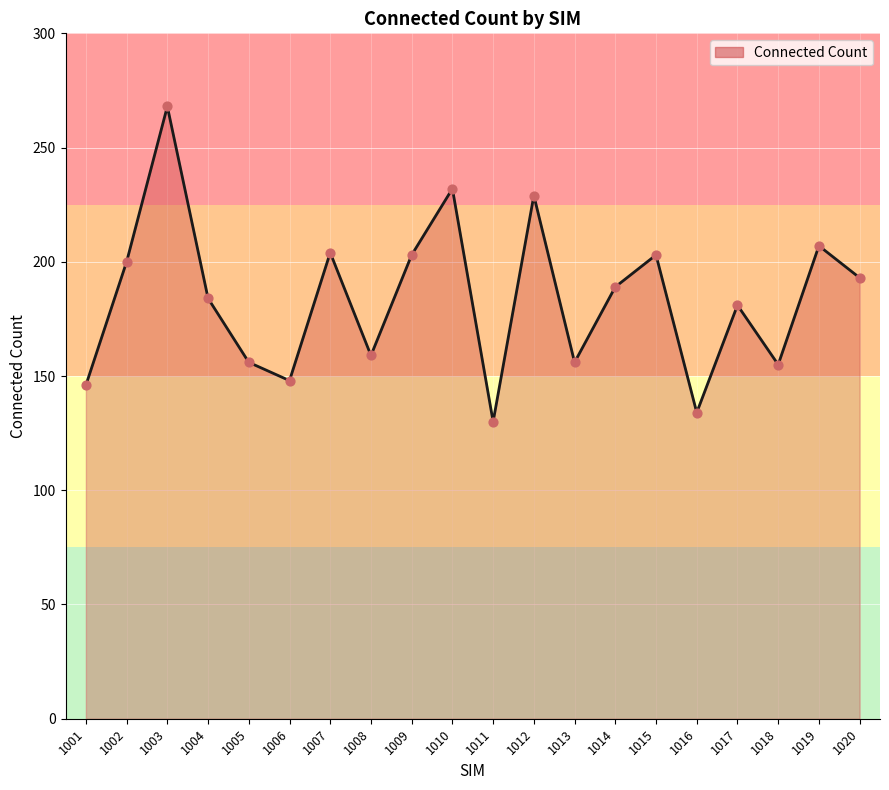

Approximately how many times larger is the value at 1010 compared to 1015?

1.1